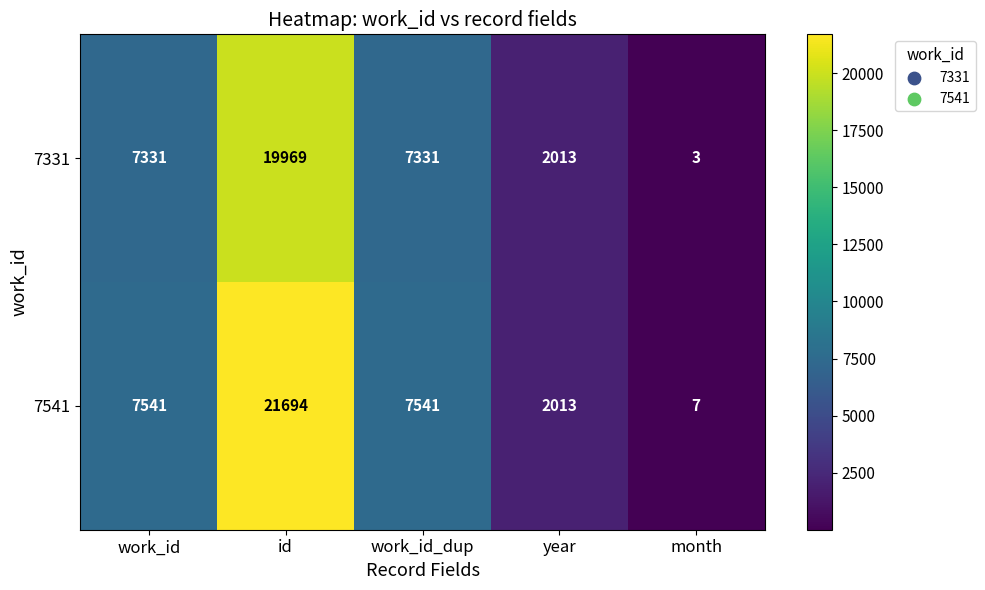

Which category has the highest value across all series?

id